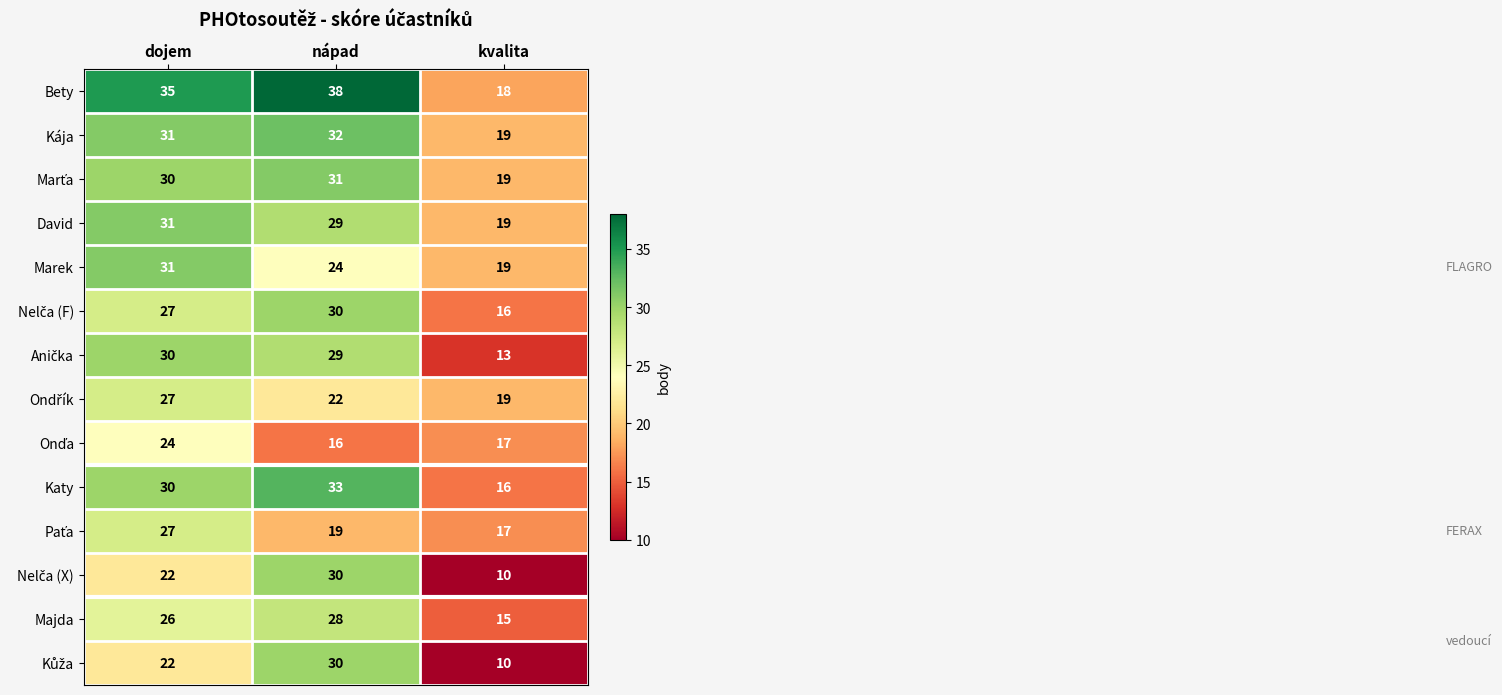

What is the total value across all series at dojem?

393